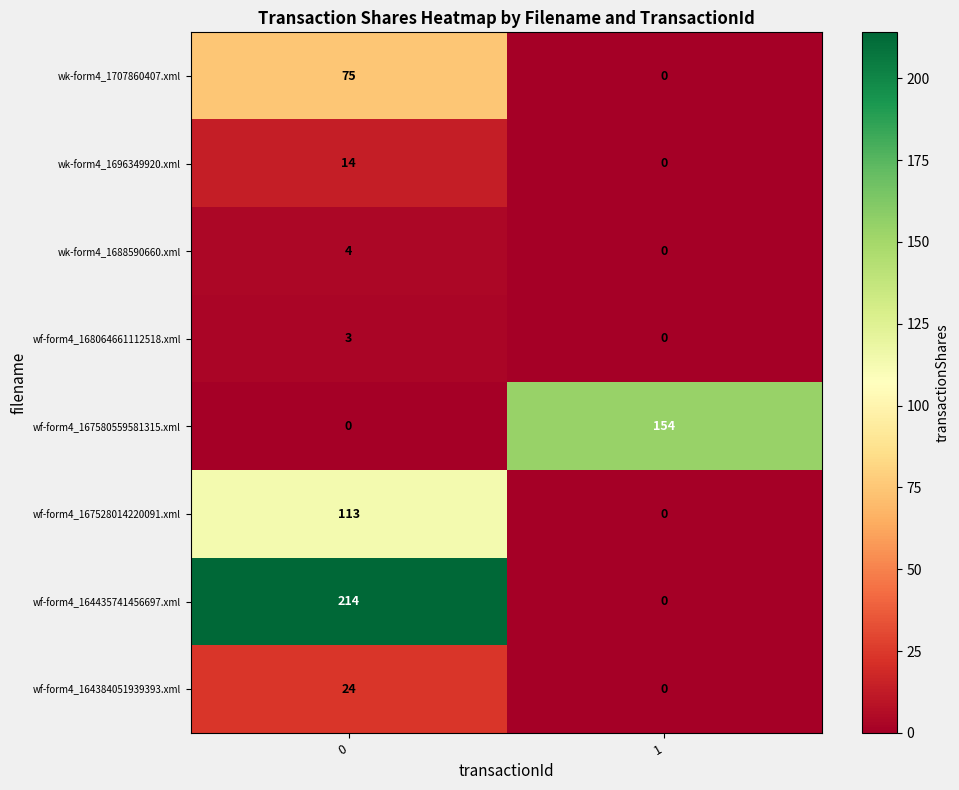

List the series in order of their peak value, highest first.

wf-form4_164435741456697.xml, wf-form4_167580559581315.xml, wf-form4_167528014220091.xml, wk-form4_1707860407.xml, wf-form4_164384051939393.xml, wk-form4_1696349920.xml, wk-form4_1688590660.xml, wf-form4_168064661112518.xml